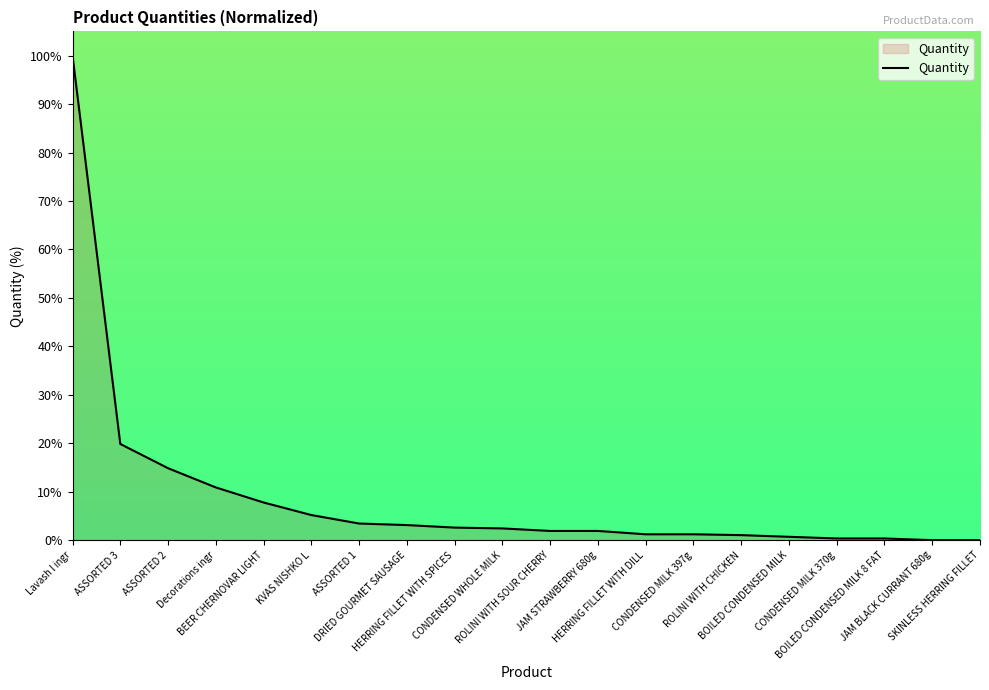

What is the difference between the maximum and minimum values?

100.0